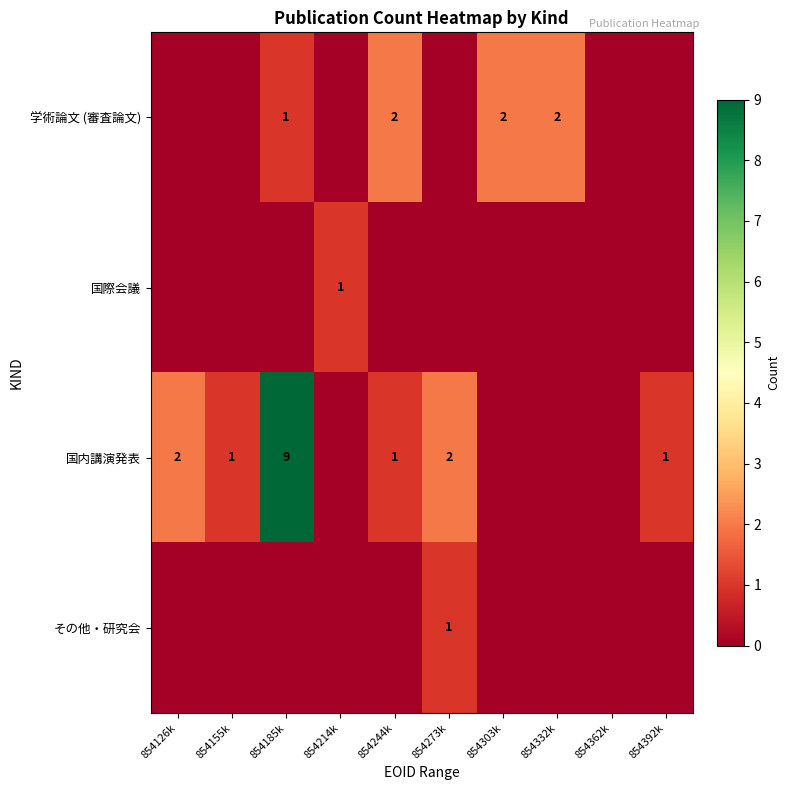

True or false: その他・研究会 has a value of 1 at 854273k.

True